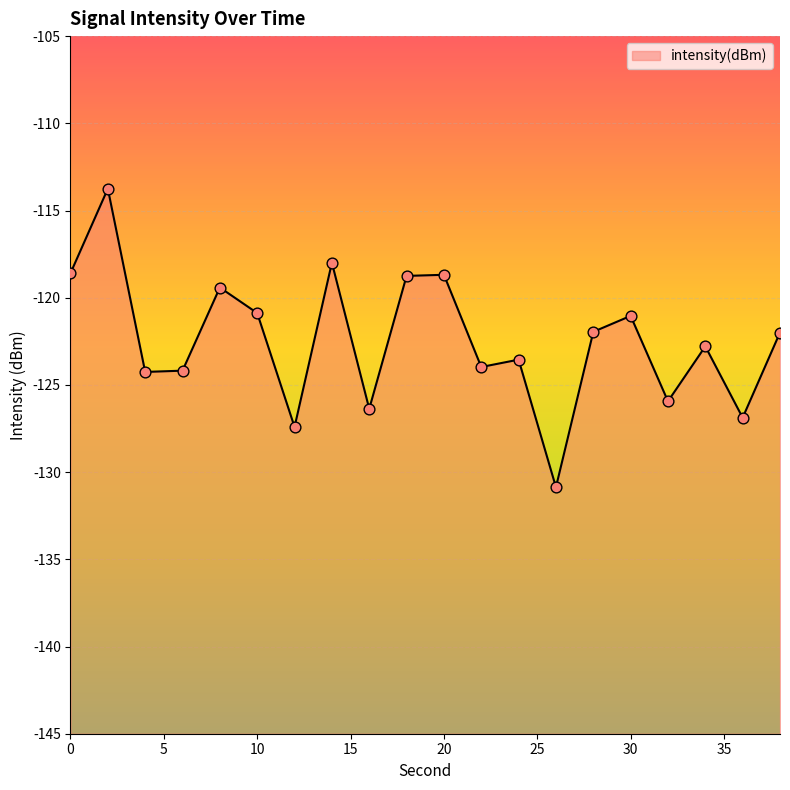

Between 30 and 32, which is larger?

30